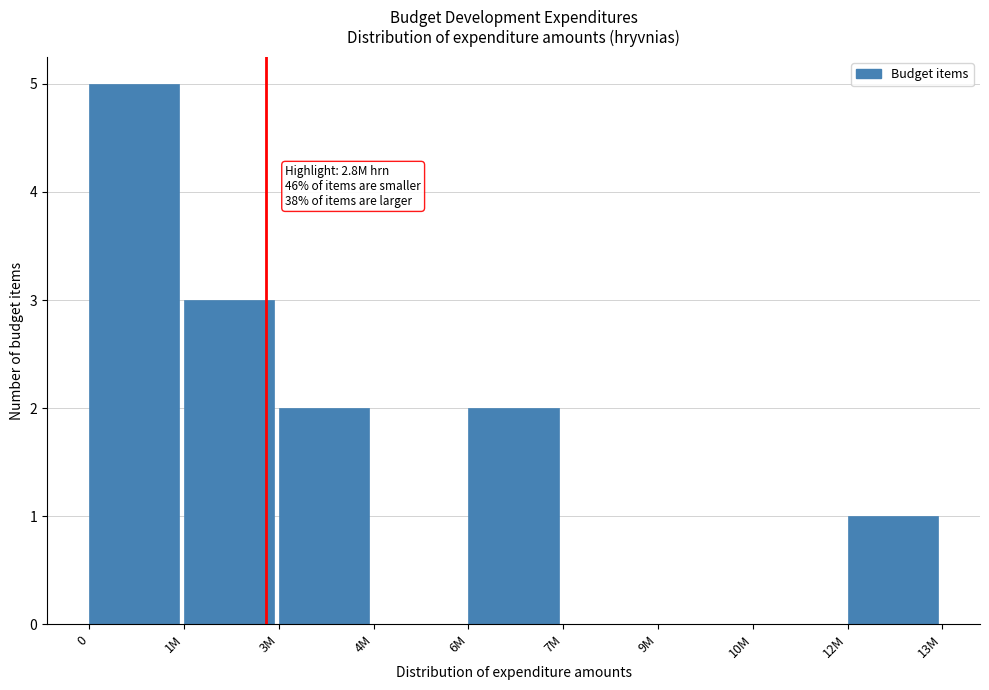

Reading left to right, what are all the values shown in this chart?

0=5	1M=3	3M=2	4M=0	6M=2	7M=0	9M=0	10M=0	12M=1